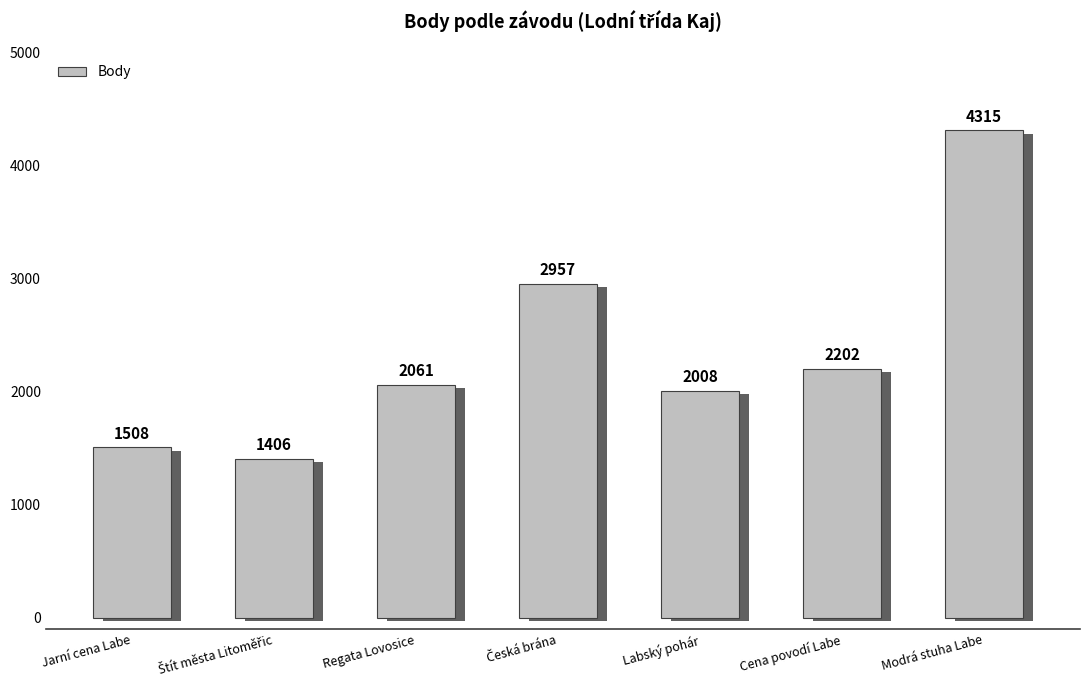

What is the difference between the maximum and minimum values?

2909